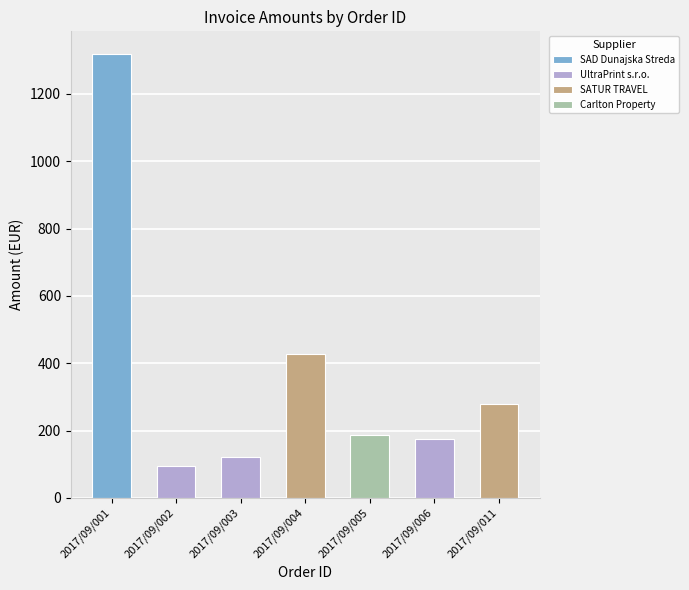

What is the value of the 2nd bar from the left?

96.0